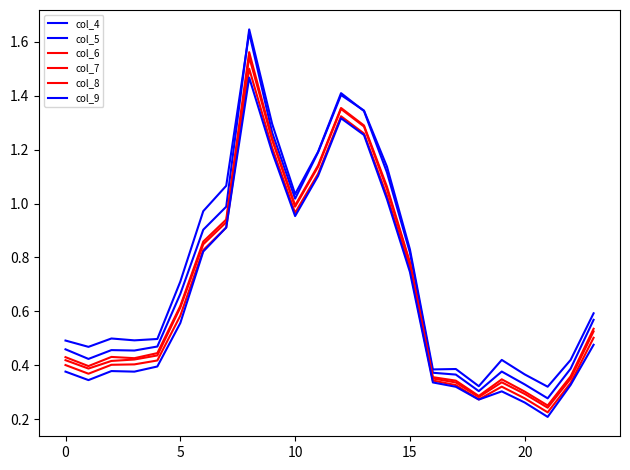

How many interior local peaks does the col_7 series have?

3